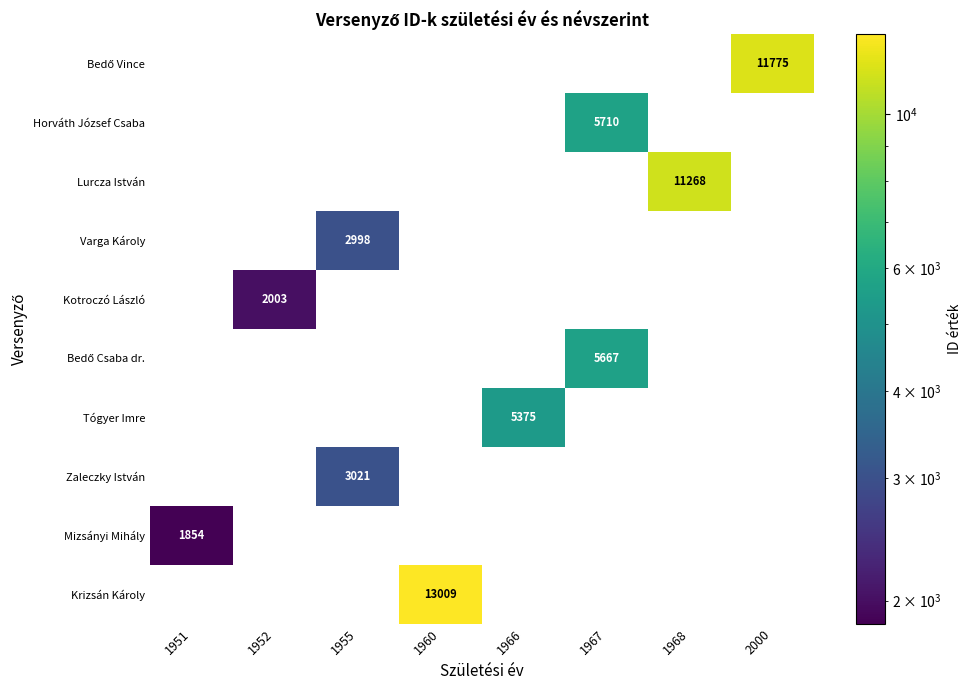

What is the difference between the highest and lowest values at 1966?

5375